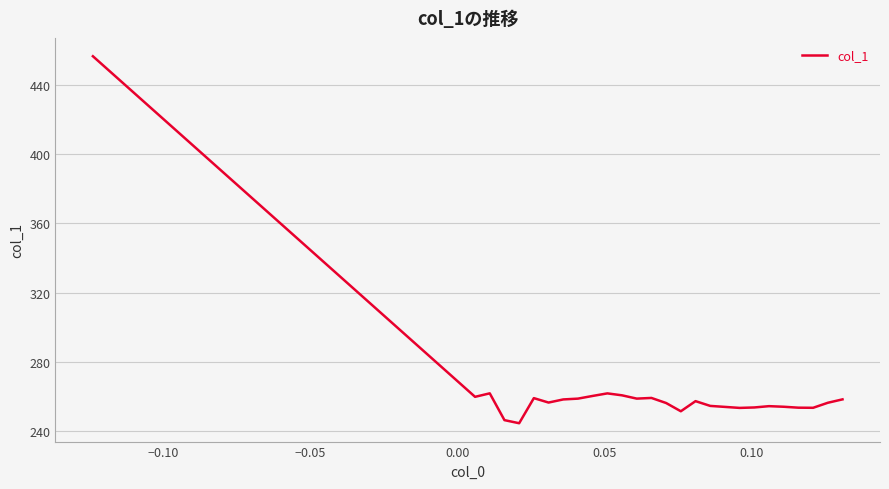

What is the difference between the second highest and minimum values?

17.2